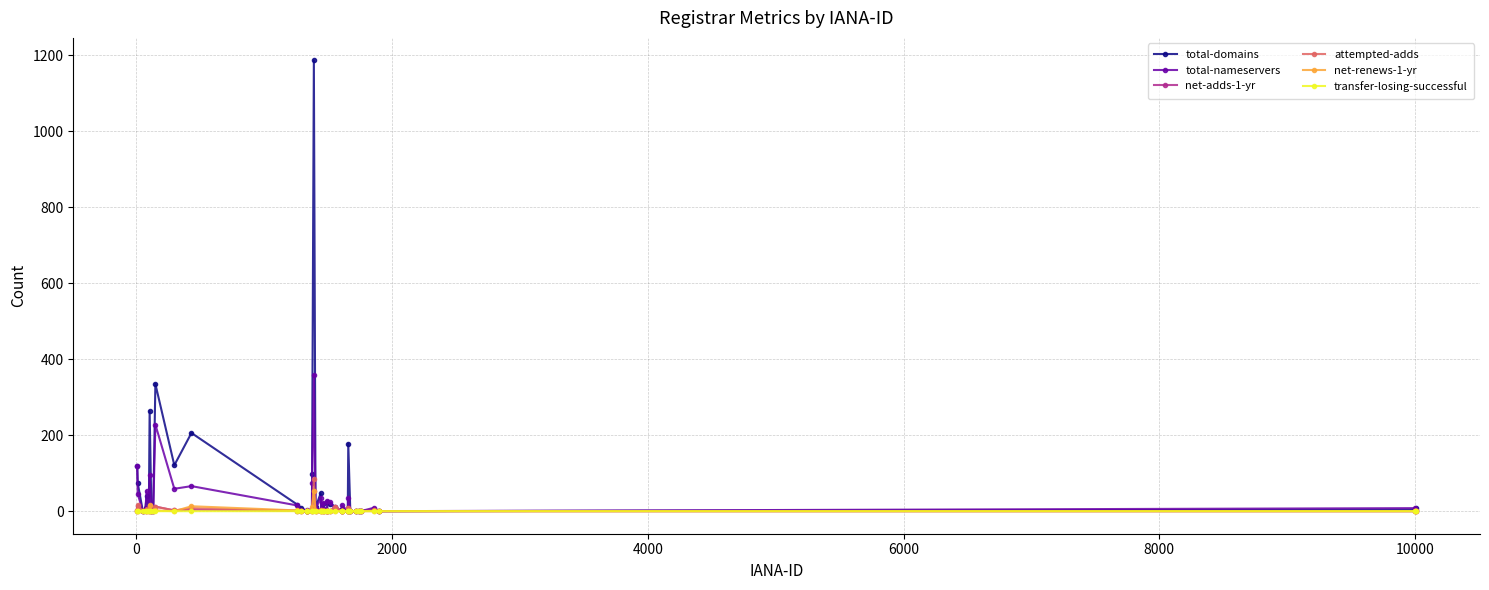

How many data points does each series have?

40